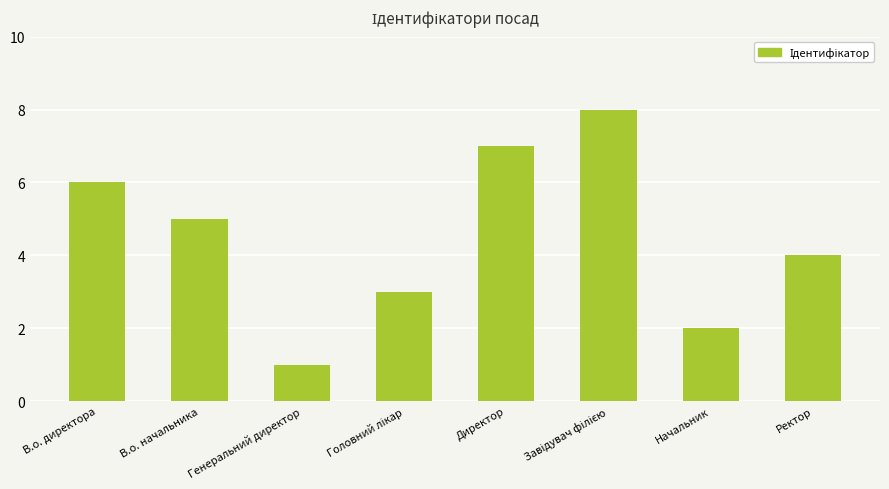

At which category does the chart reach its minimum across all series?

Генеральний директор